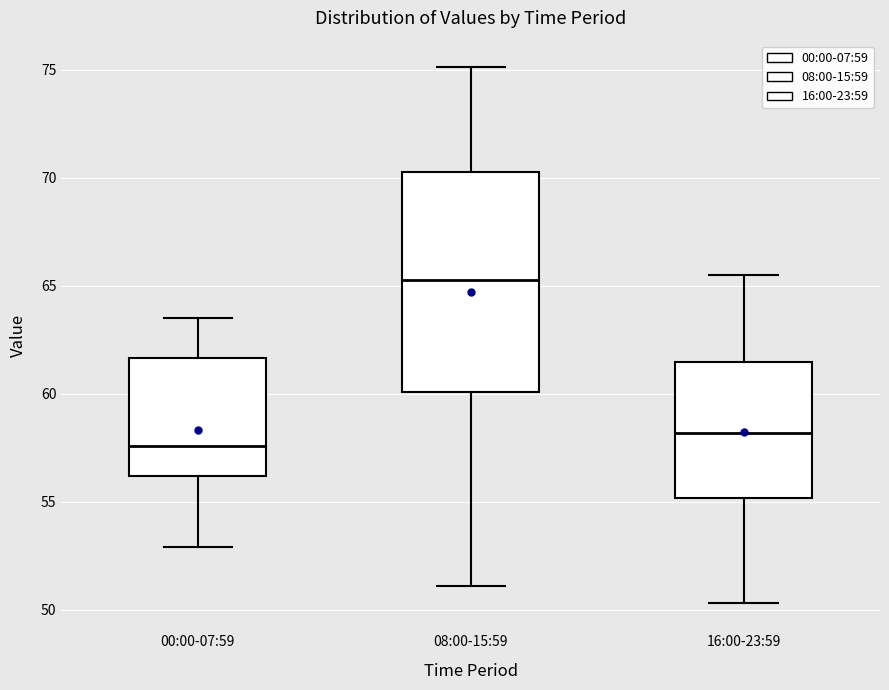

Which box has the highest median line?

08:00-15:59